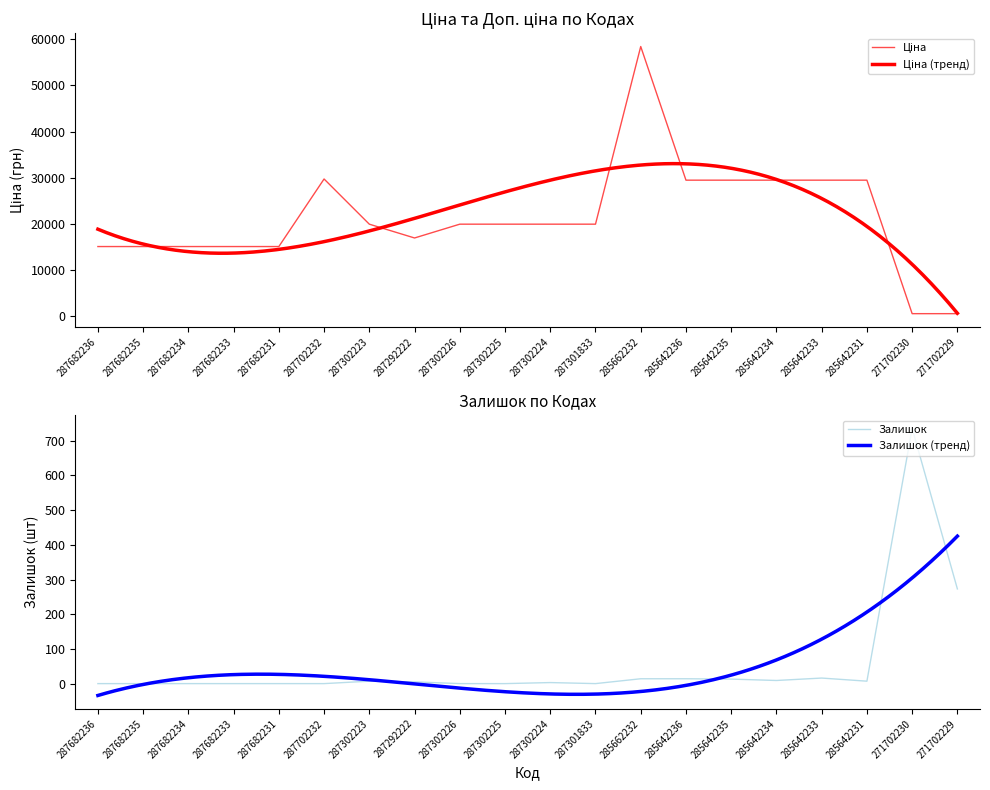

What position from the right is 287302225?

11